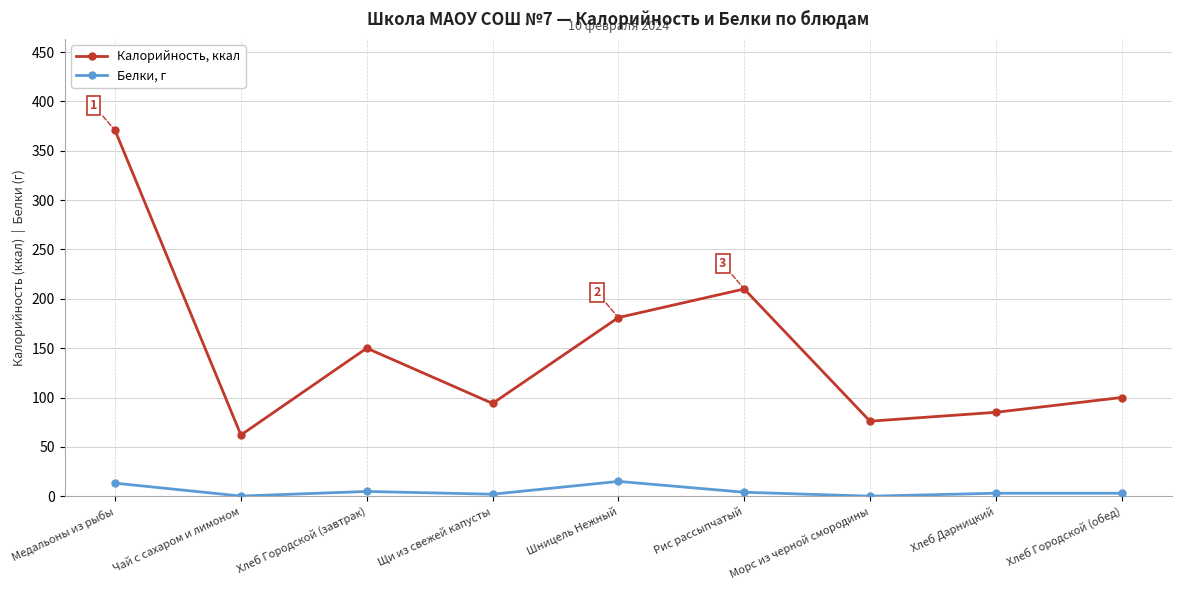

Which category has the highest value across all series?

Медальоны из рыбы